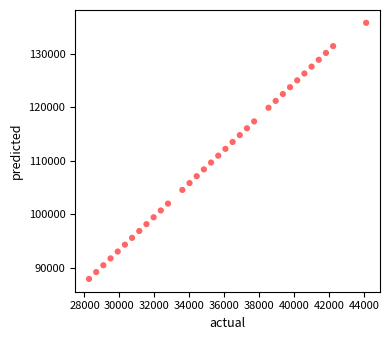

What is the range of Y values (max minus min)?

47813.1